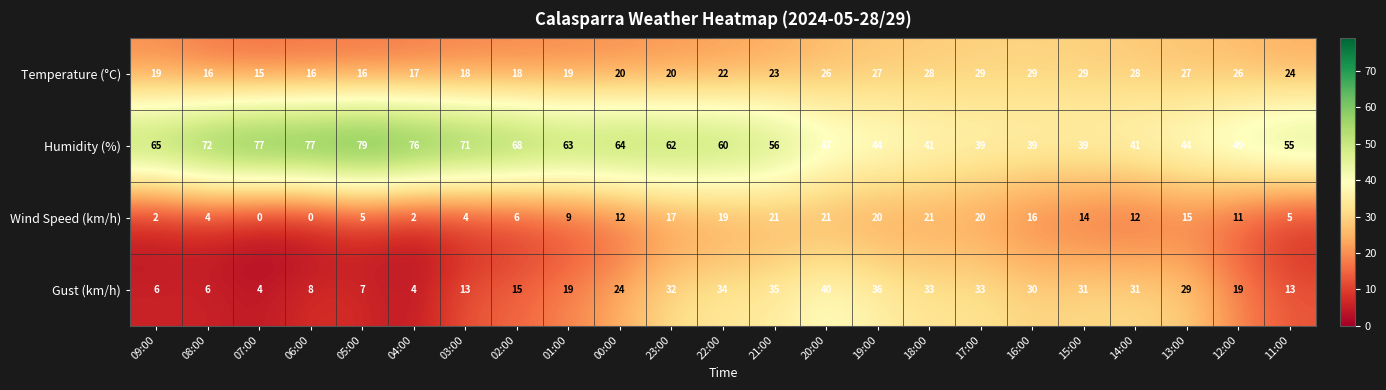

What is the greatest value displayed?

79